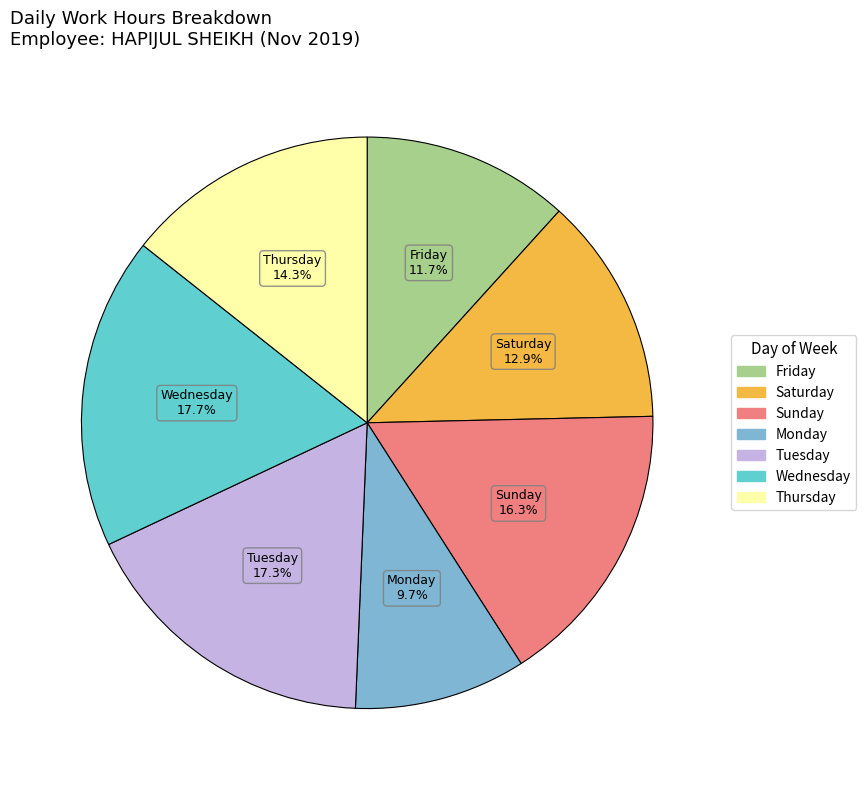

Is there a majority slice in this chart?

No